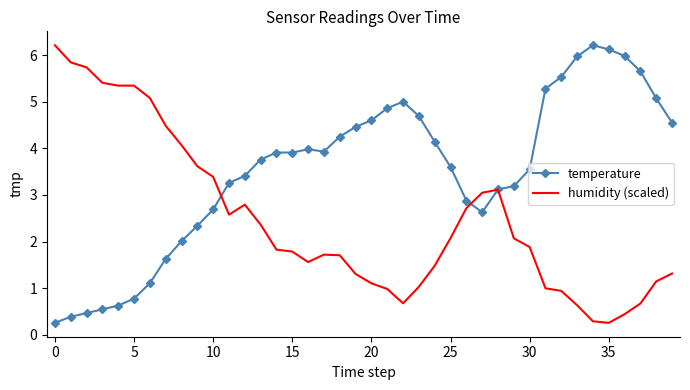

Which series has the largest total across all categories?

temperature